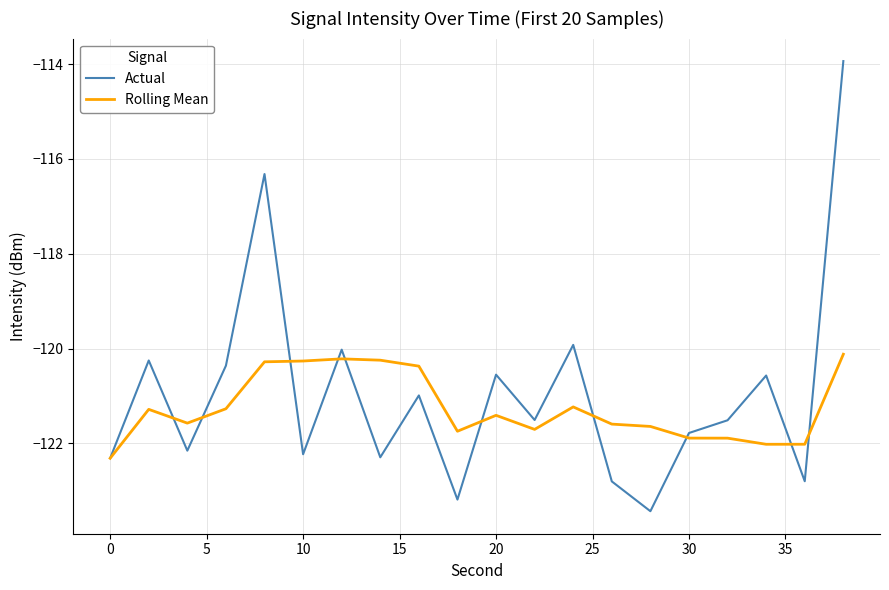

True or false: Actual and Rolling Mean intersect in this chart.

True